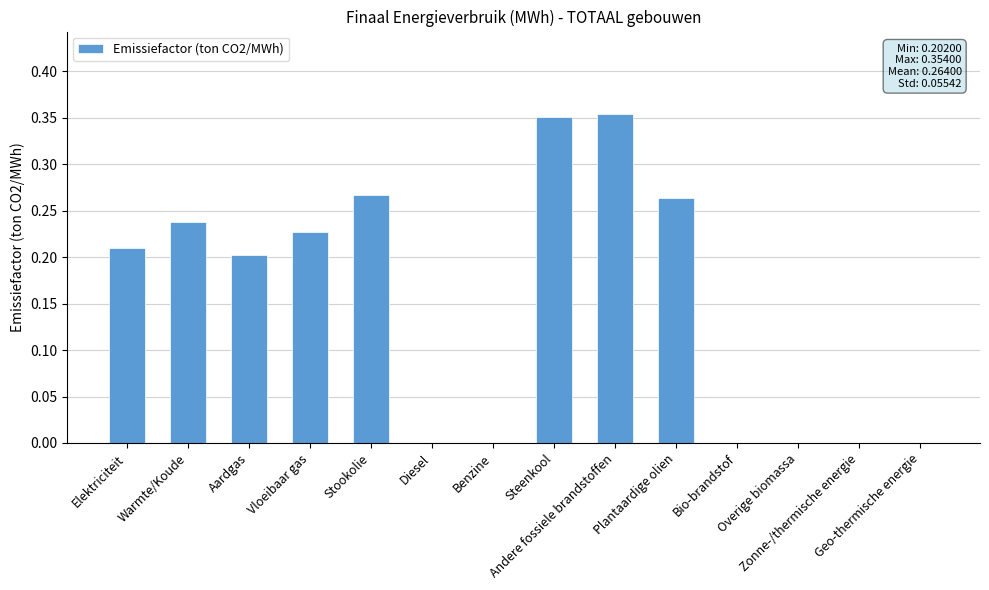

What is the sum of all values?

2.1